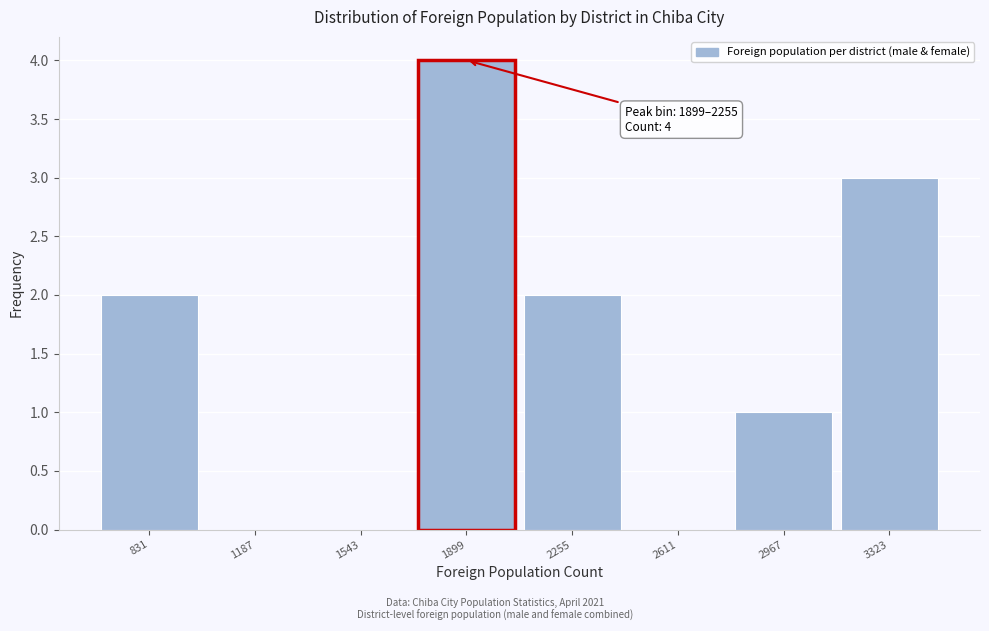

Reading left to right, list all the values displayed in this chart.

831=2	1187=0	1543=0	1899=4	2255=2	2611=0	2967=1	3323=3